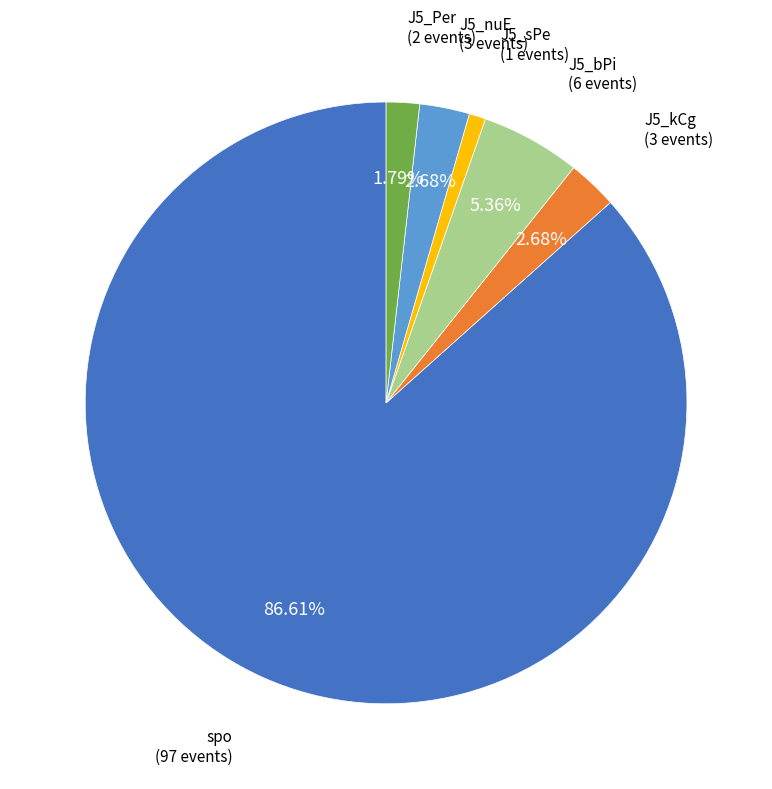

To the nearest percent, what is the difference between the largest and smallest slice percentages?

86%